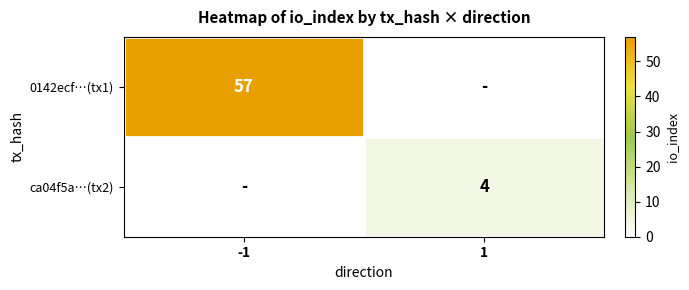

The value of ca04f5a…(tx2) at 1 is 4. True or false?

True